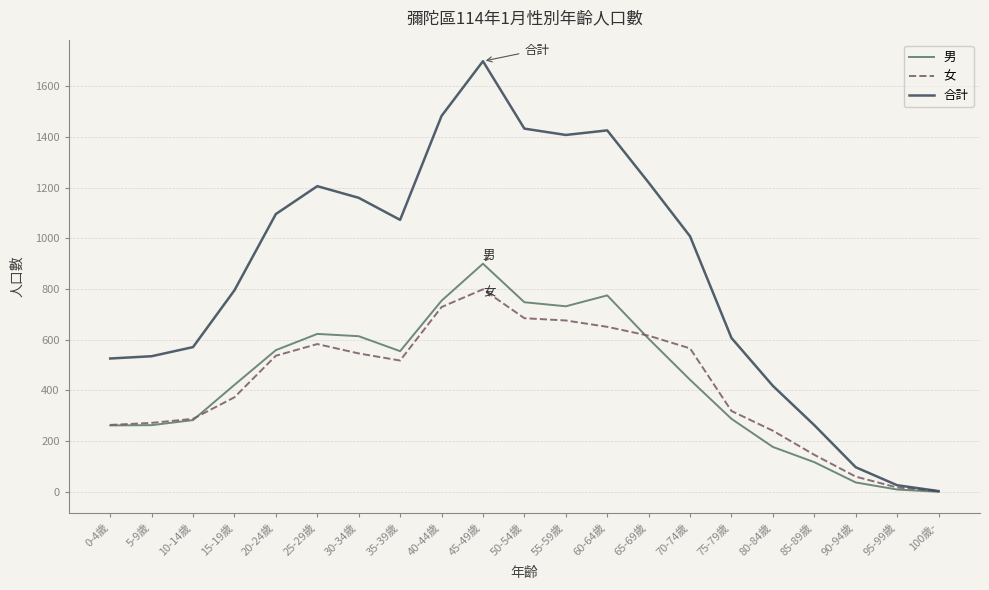

Is it true that 女 equals 417 at 45-49歲?

False